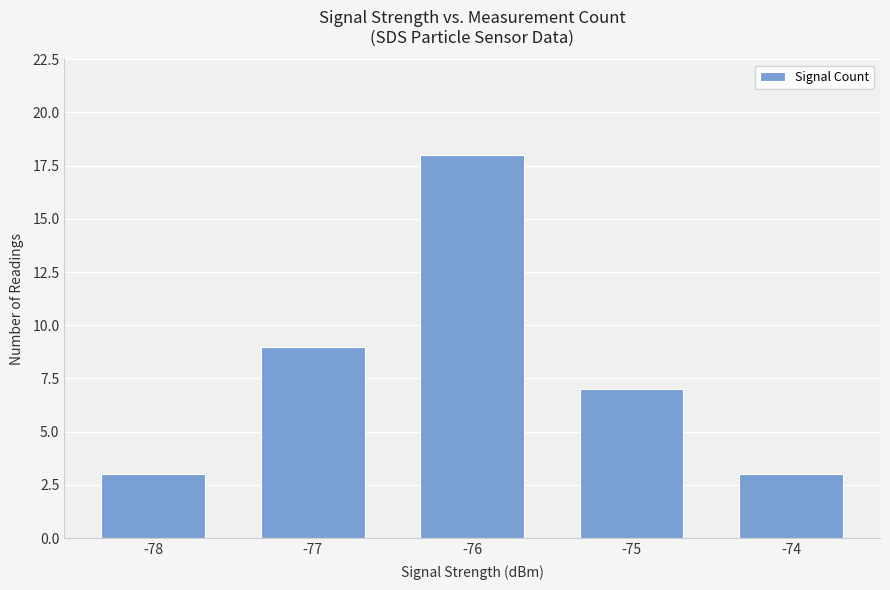

Reading left to right, extract all data points from this chart.

3	9	18	7	3